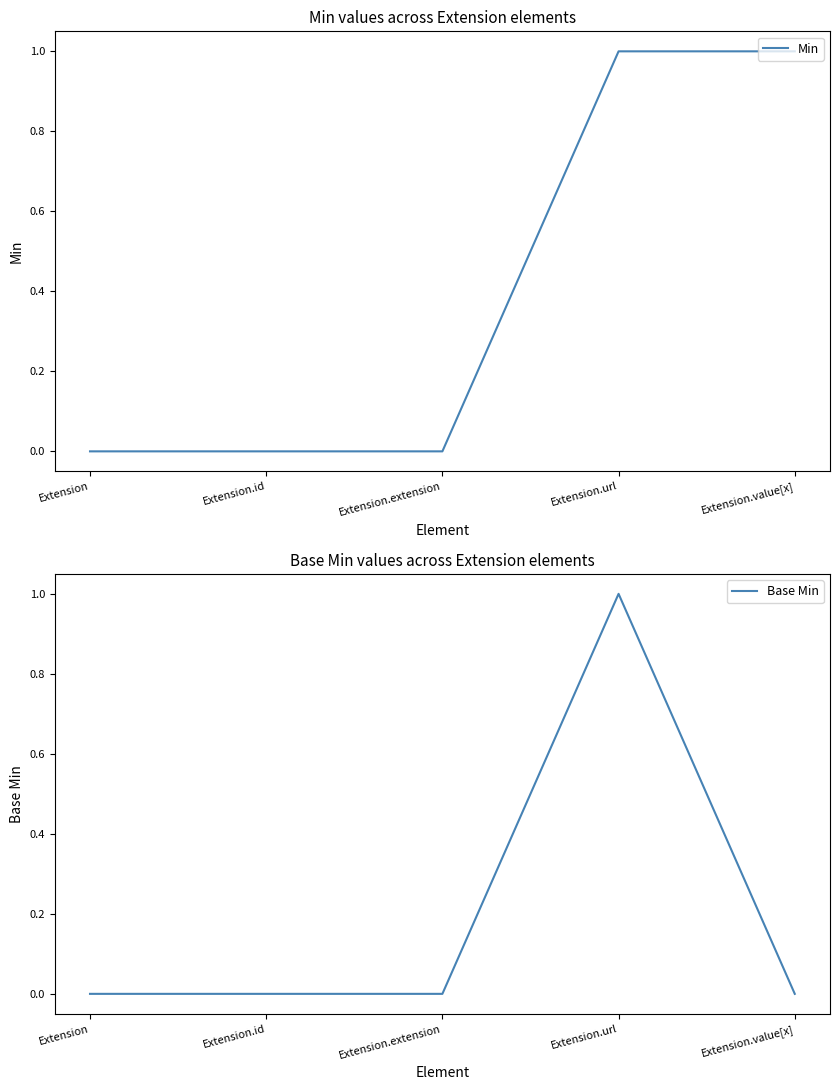

How many data points in Min are above 0?

2